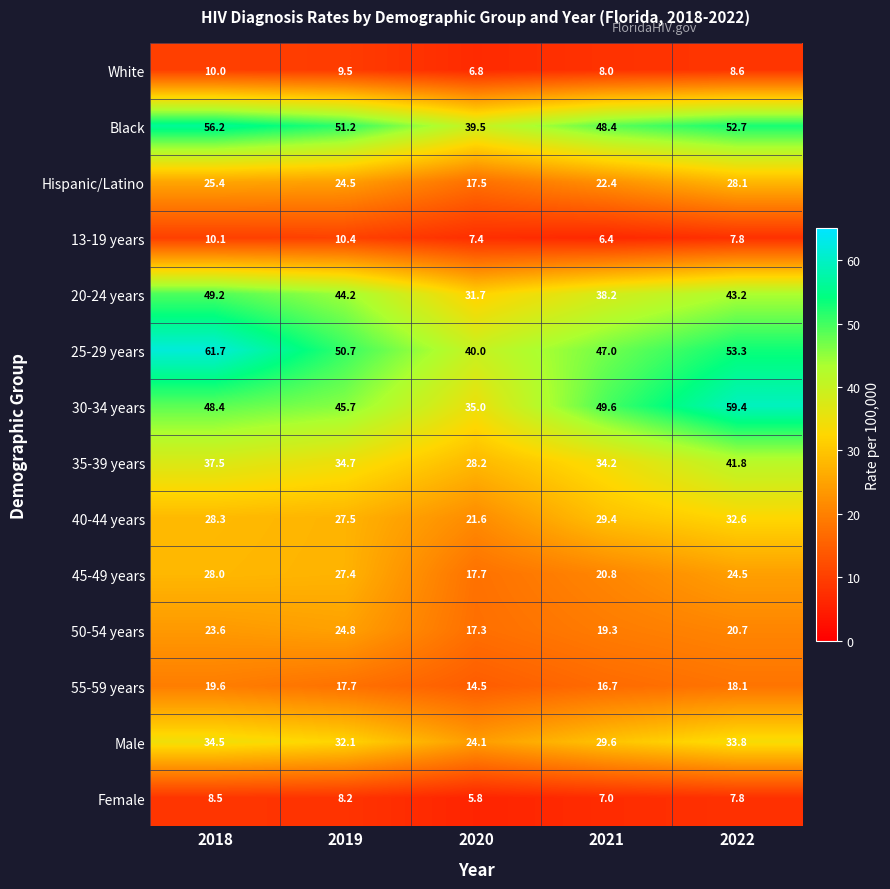

What is the sum of all 55-59 years values?

86.6